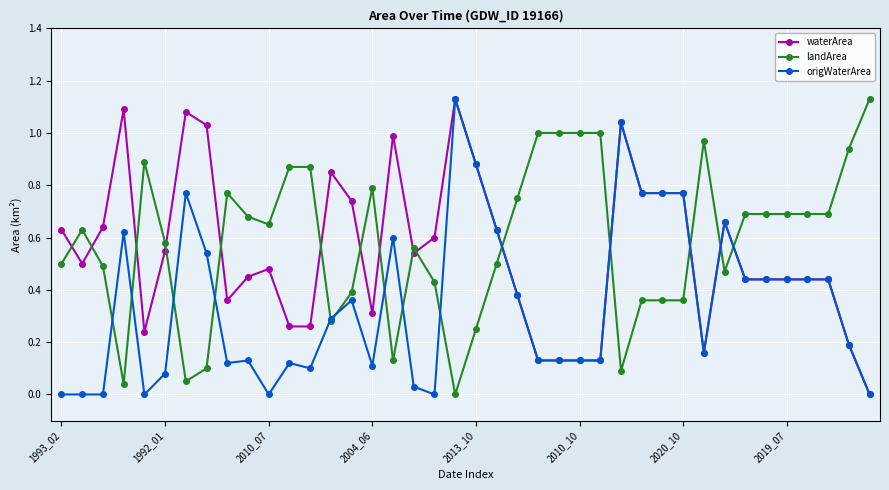

True or false: origWaterArea has more than 1 points higher than both neighbors.

True